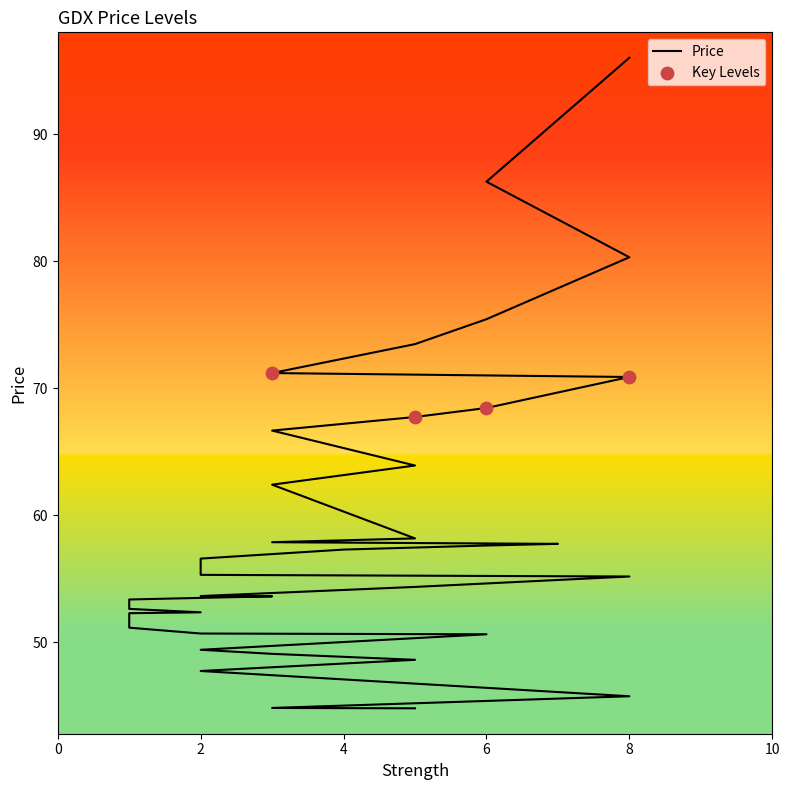

What is the change in value from 8 to 3?

-26.1